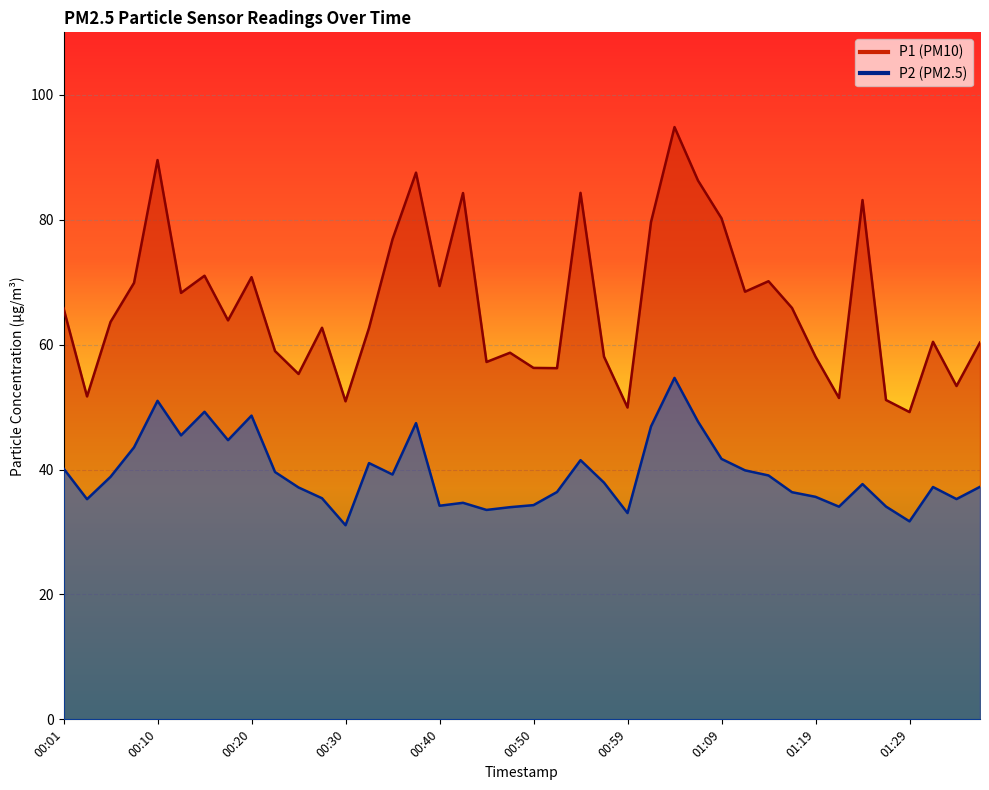

Reading left to right, transcribe all the data shown in this chart.

P1: 65.8	51.7	63.6	69.9	89.5	68.3	71.0	63.9	70.8	59.0	55.3	62.7	50.9	62.7	76.9	87.5	69.4	84.3	57.2	58.7	56.3	56.2	84.3	58.1	49.9	79.6	94.8	86.3	80.2	68.5	70.2	65.9	58.1	51.5	83.2	51.1	49.2	60.5	53.4	60.3
P2: 40.2	35.2	38.8	43.5	51.0	45.5	49.2	44.7	48.6	39.6	37.1	35.4	31.1	41.0	39.2	47.4	34.2	34.7	33.5	34.0	34.3	36.4	41.5	37.9	33.0	46.9	54.7	47.7	41.7	39.9	39.0	36.4	35.6	34.0	37.7	34.1	31.7	37.2	35.3	37.2